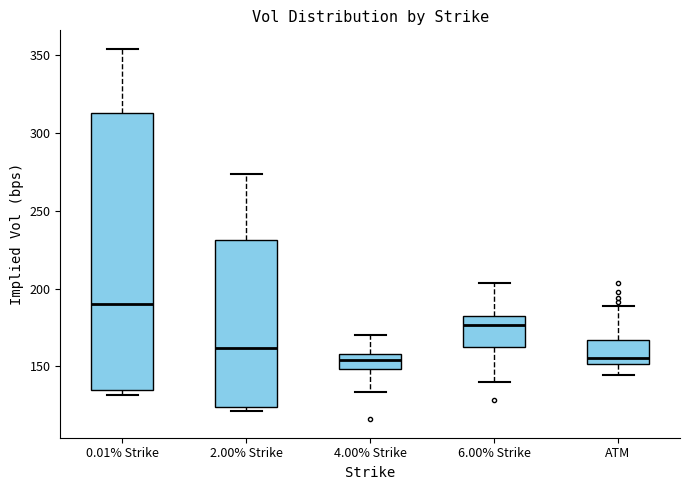

Where does the upper whisker of the box for 6.00% Strike end on the y-axis? The values are not printed on the chart, so give them approximately, as read against the axis.

205